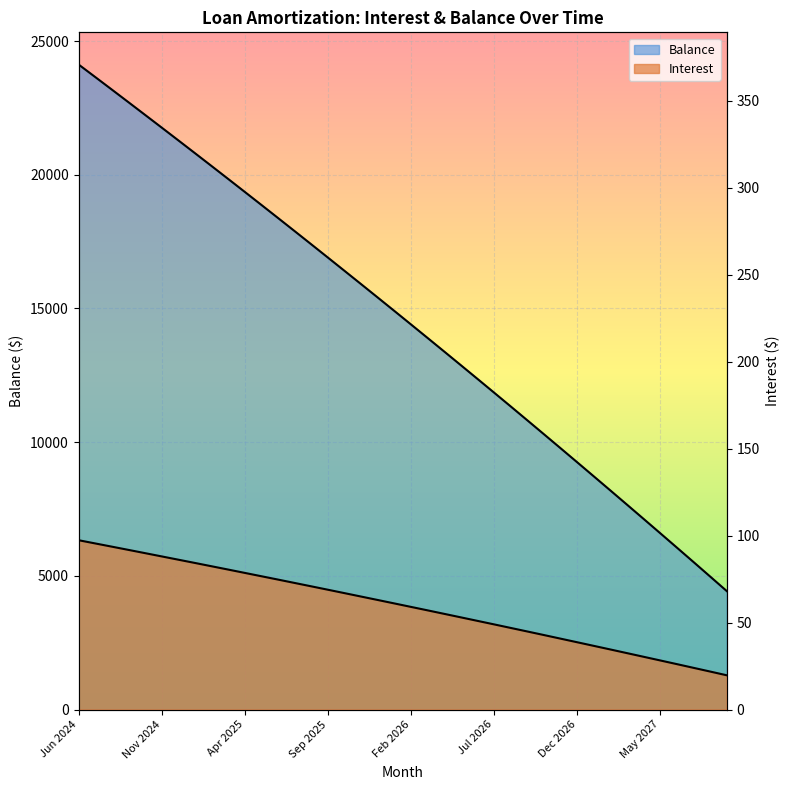

List the labels in order of Interest value, largest first.

Jun 2024, Jul 2024, Aug 2024, Sep 2024, Oct 2024, Nov 2024, Dec 2024, Jan 2025, Feb 2025, Mar 2025, Apr 2025, May 2025, Jun 2025, Jul 2025, Aug 2025, Sep 2025, Oct 2025, Nov 2025, Dec 2025, Jan 2026, Feb 2026, Mar 2026, Apr 2026, May 2026, Jun 2026, Jul 2026, Aug 2026, Sep 2026, Oct 2026, Nov 2026, Dec 2026, Jan 2027, Feb 2027, Mar 2027, Apr 2027, May 2027, Jun 2027, Jul 2027, Aug 2027, Sep 2027